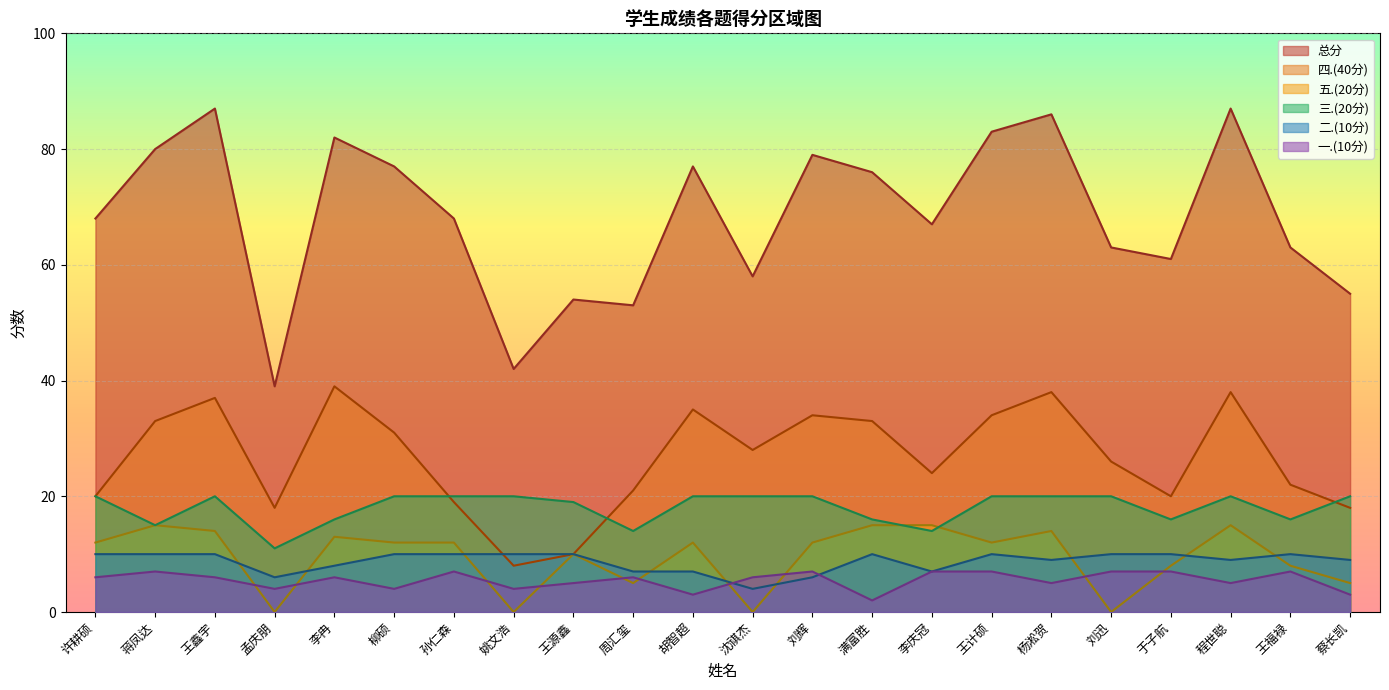

Which series has the widest spread of values?

总分